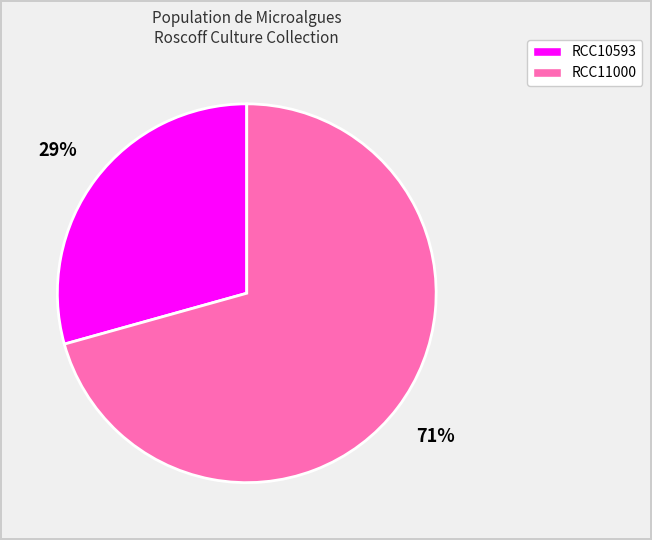

How many slices are in this pie chart?

2